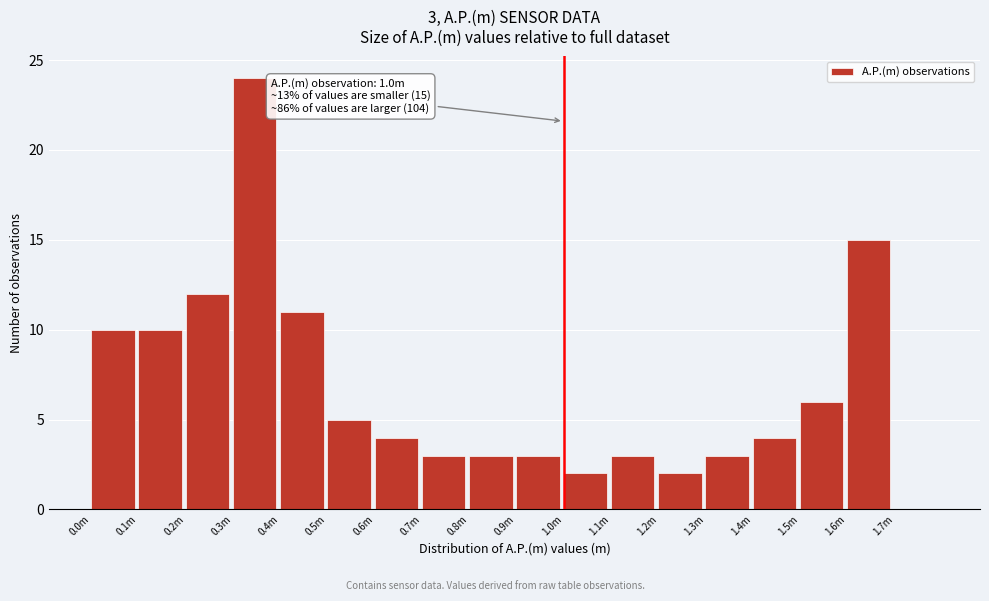

Reading right to left, list all the values displayed in this chart.

1.7m=0	1.6m=15	1.5m=6	1.4m=4	1.3m=3	1.2m=2	1.1m=3	1.0m=2	0.9m=3	0.8m=3	0.7m=3	0.6m=4	0.5m=5	0.4m=11	0.3m=24	0.2m=12	0.1m=10	0.0m=10